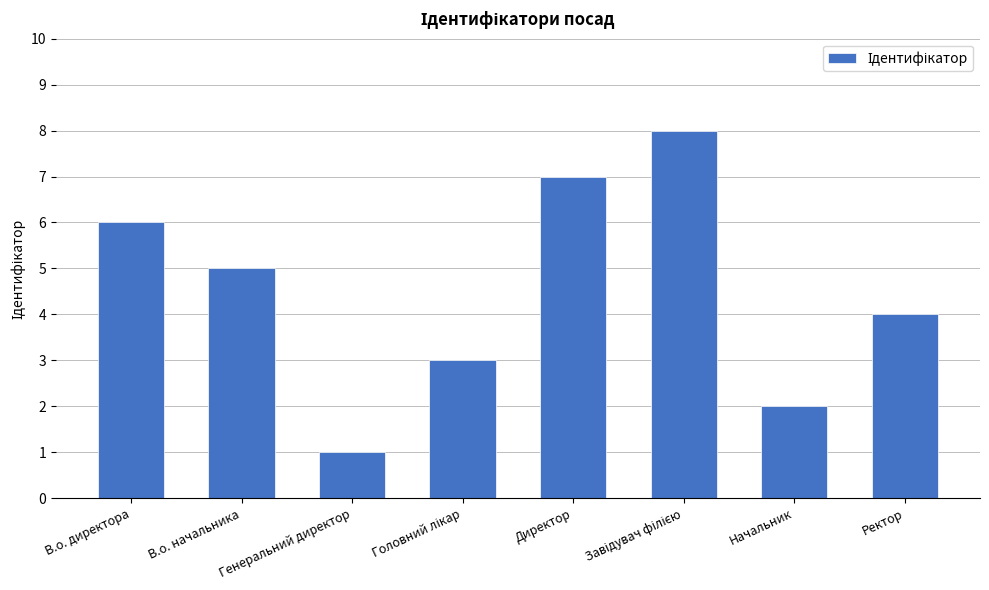

What is the label of the 5th bar from the left?

Директор